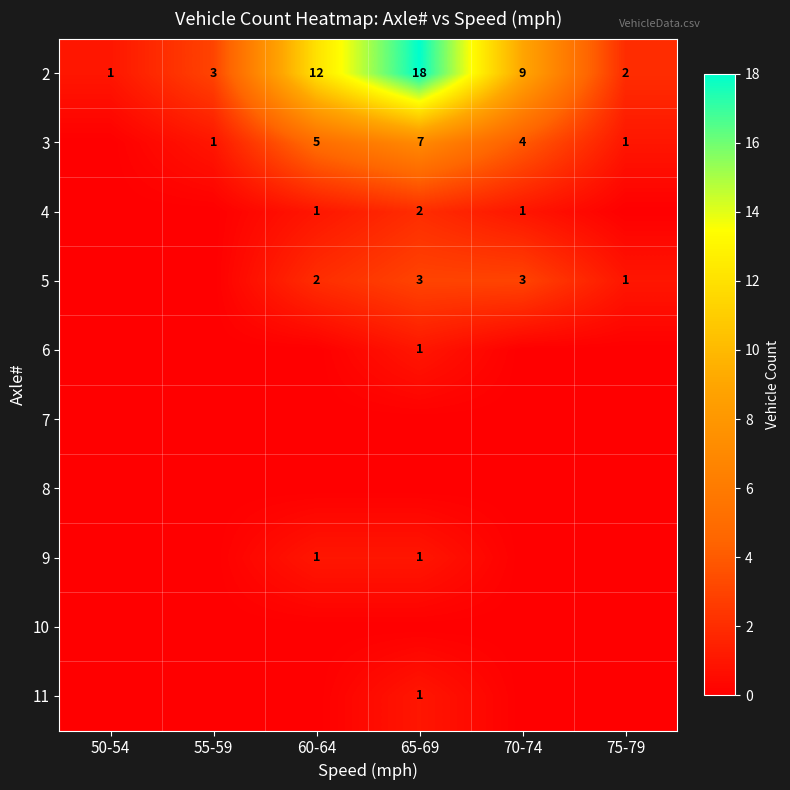

The value of 2 at 75-79 is 1. True or false?

False